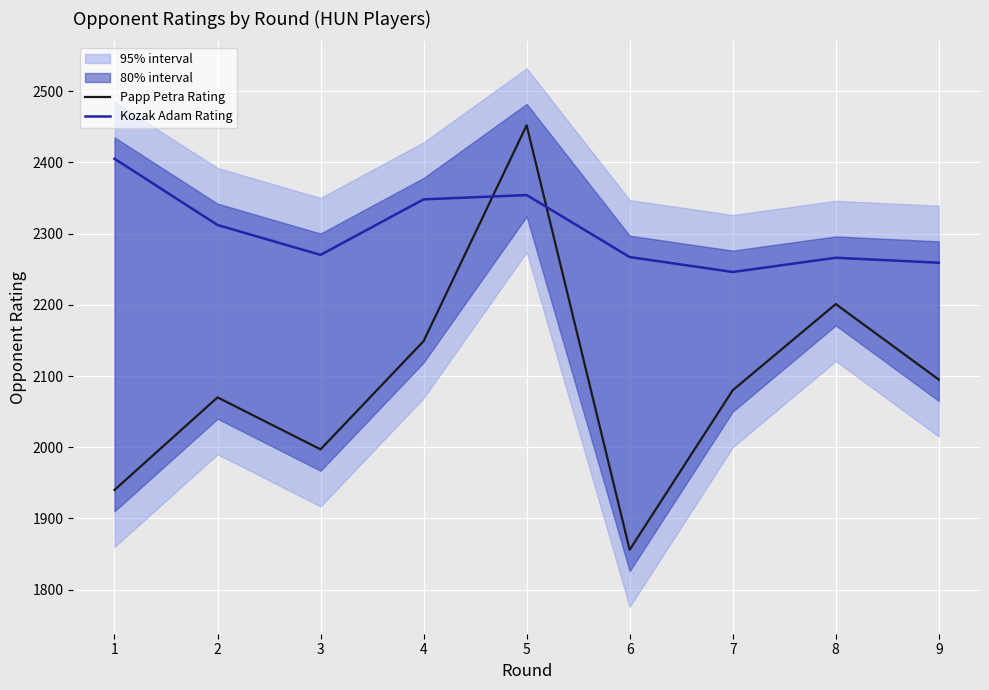

List the series in order of their overall mean, lowest first.

Papp Petra Rating, Kozak Adam Rating